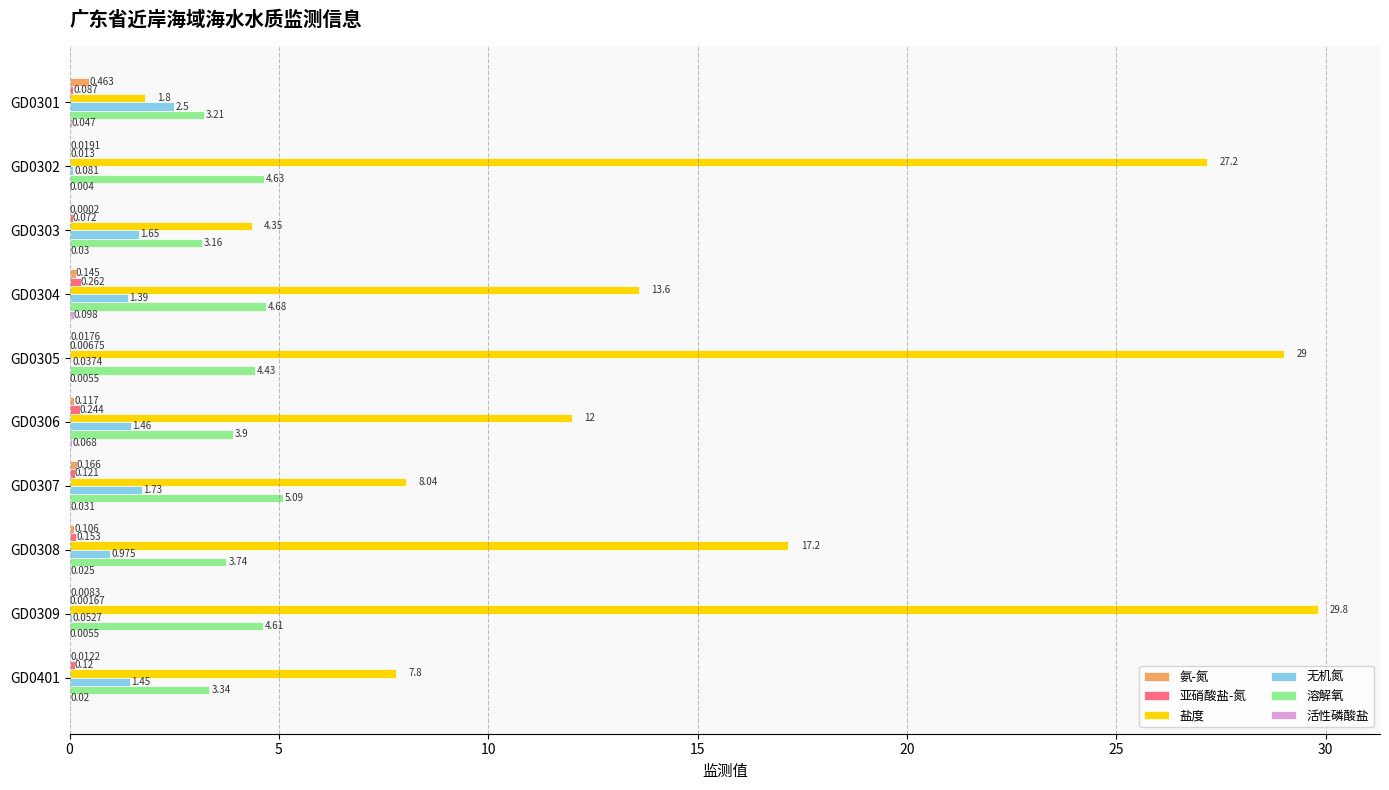

Which series changed the most between GD0302 and GD0307?

盐度